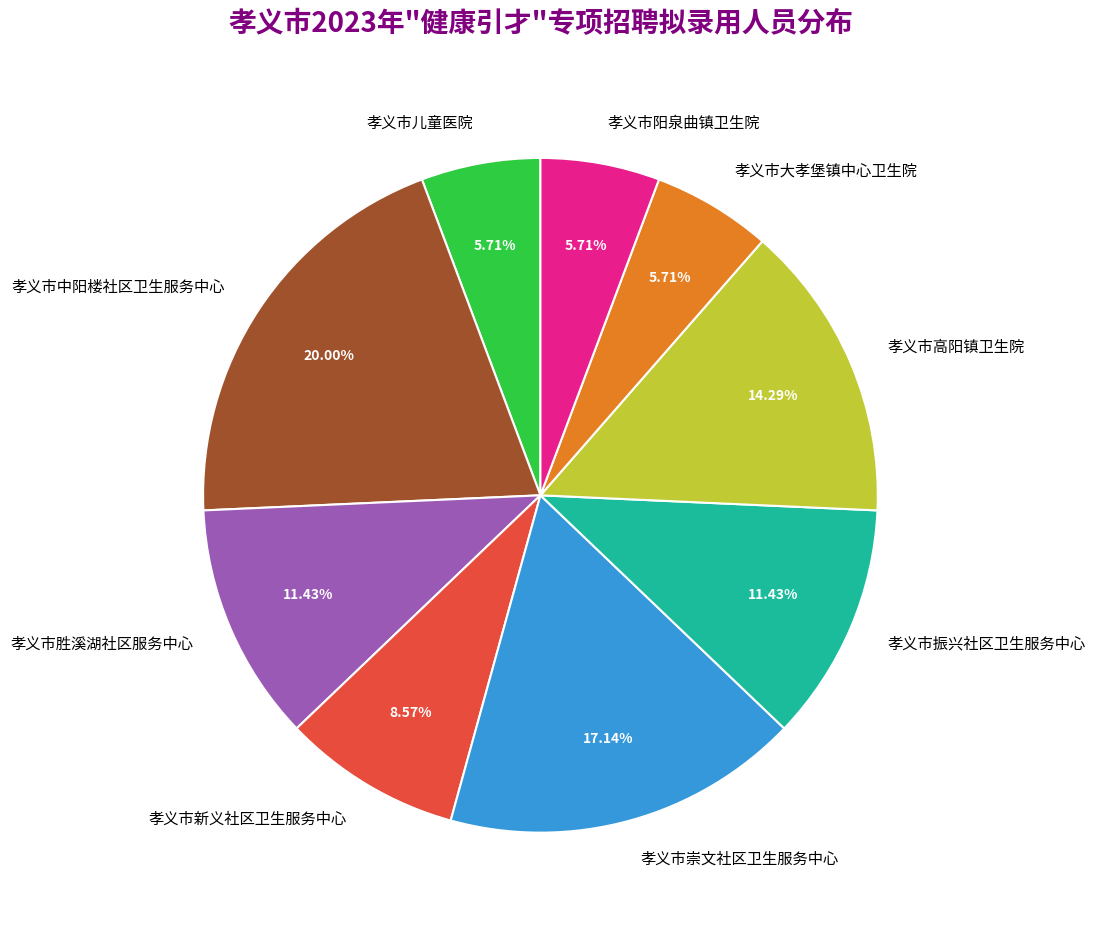

How many slices are in this pie chart?

9